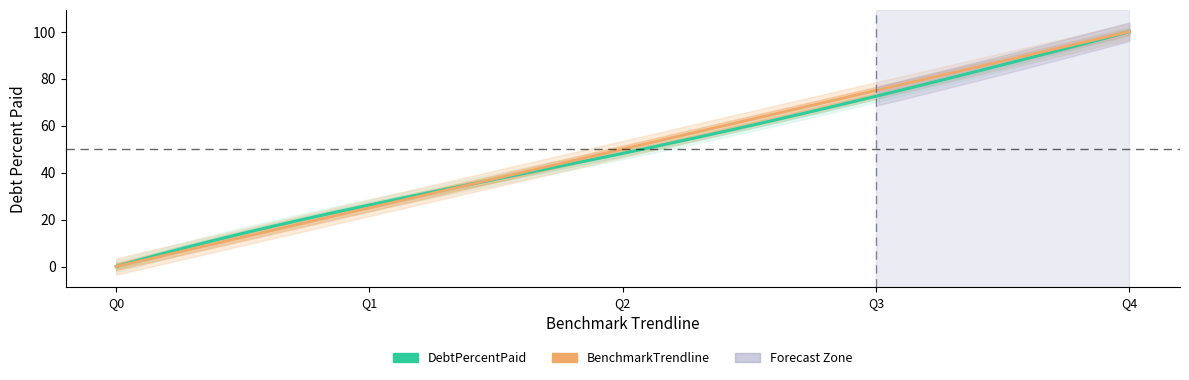

What is the total value across all series at Q3?

147.5